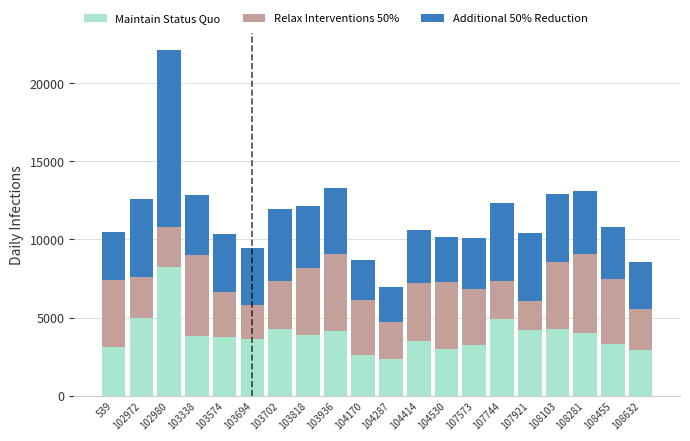

What value does the Maintain Status Quo series have at 103338?

3804.5